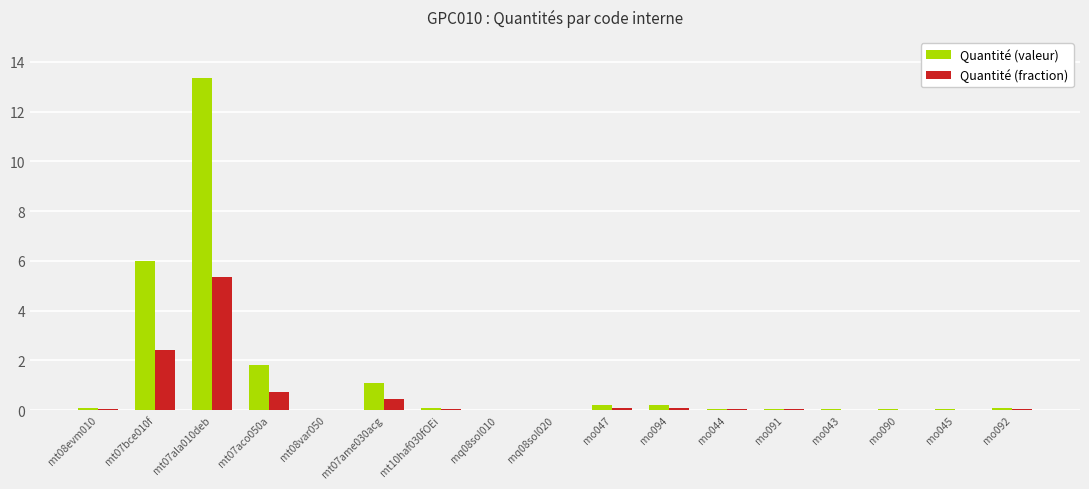

What are all the series names shown in the legend?

Quantité (valeur), Quantité (fraction)